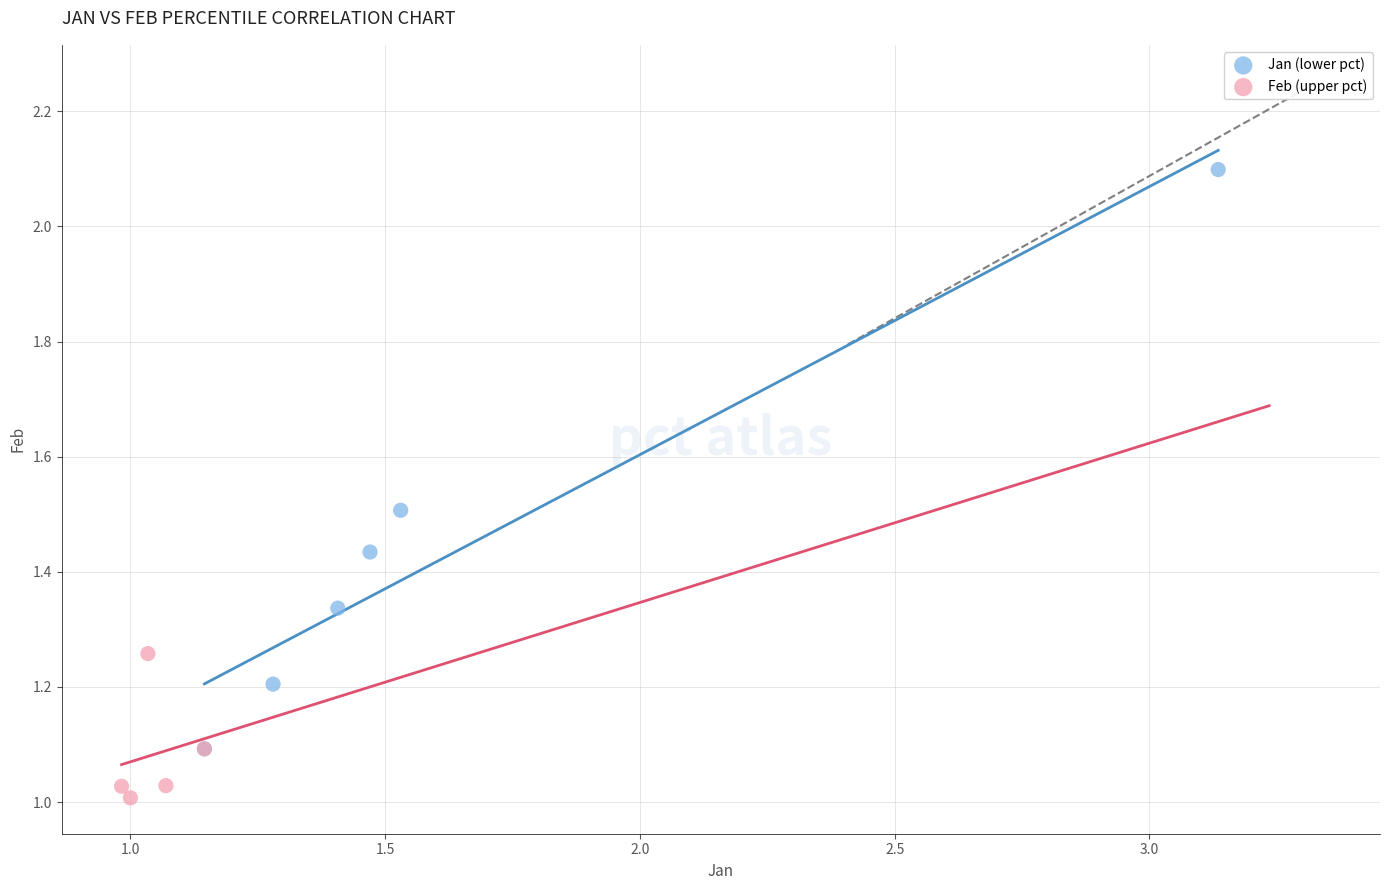

Which series has the widest spread of Y values?

Jan (lower pct)